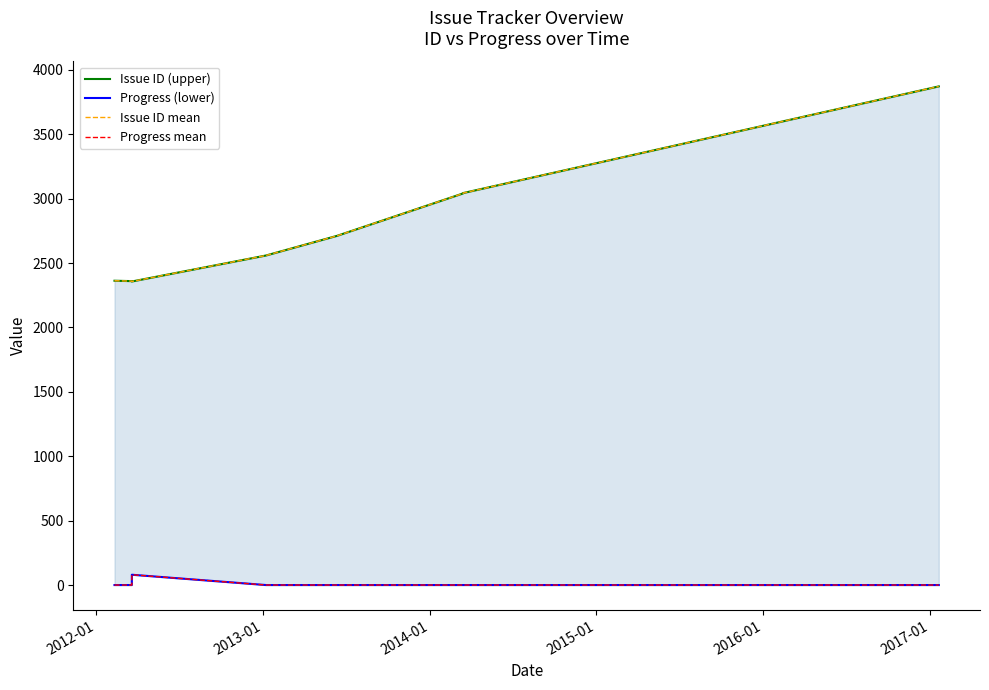

What is the greatest value displayed?

3872